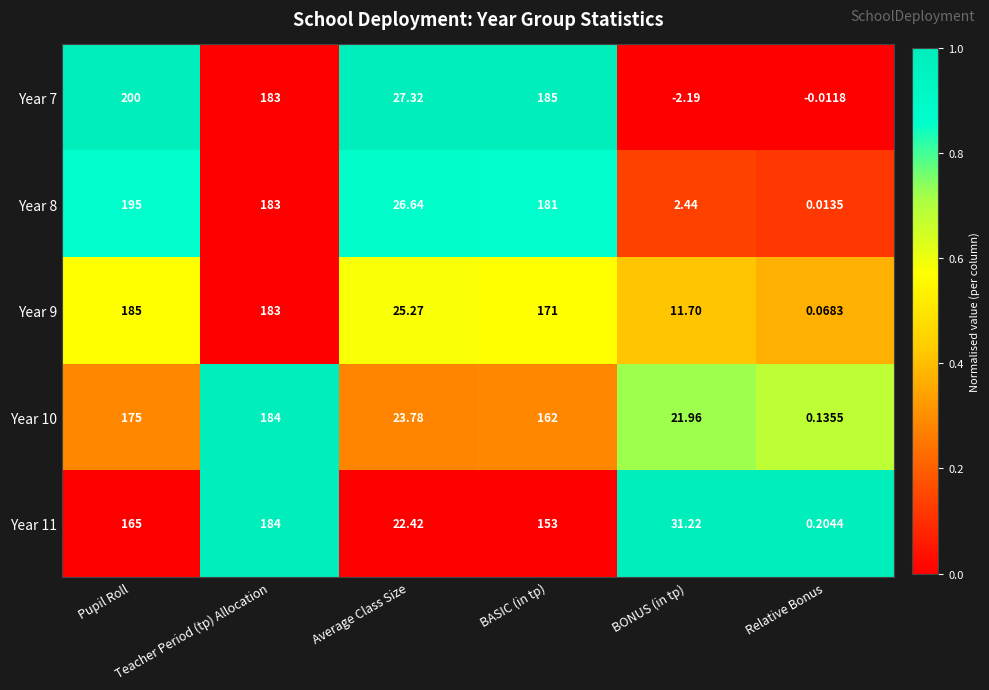

How many series are shown in this chart?

5